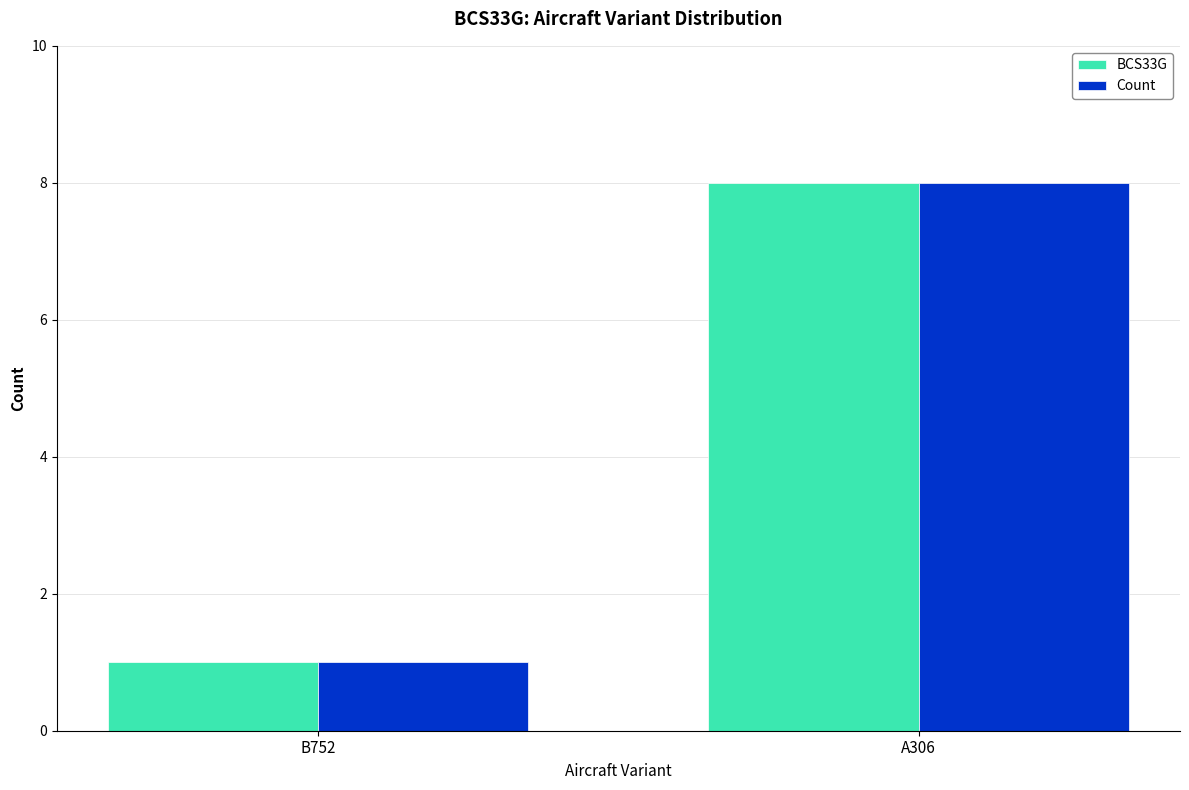

Rank the categories by Count value from lowest to highest.

B752, A306